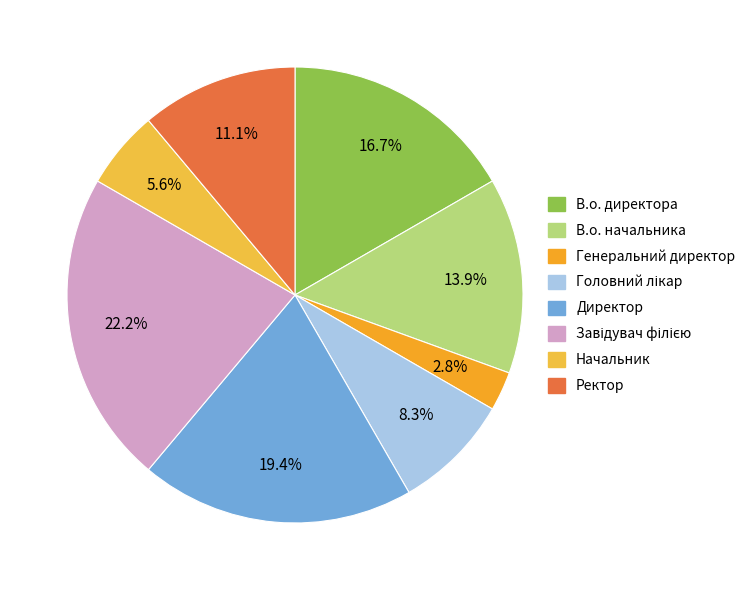

Do Начальник and Директор together represent more than half of the pie?

No